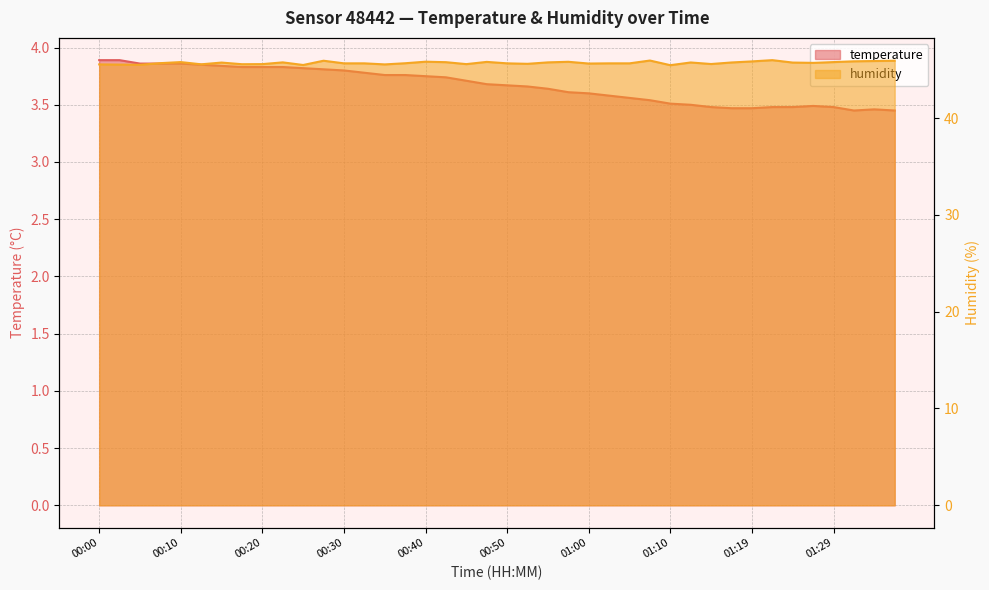

At which category is the sum across all series the highest?

00:27